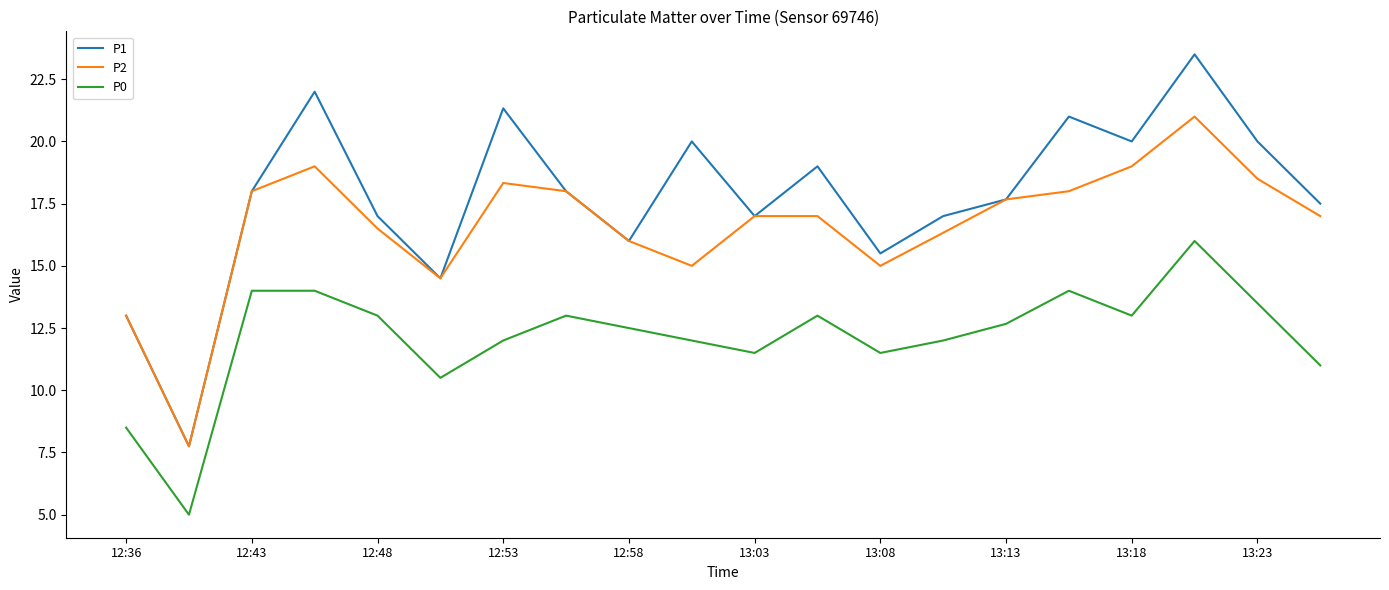

True or false: P0 and P2 cross at least once.

False